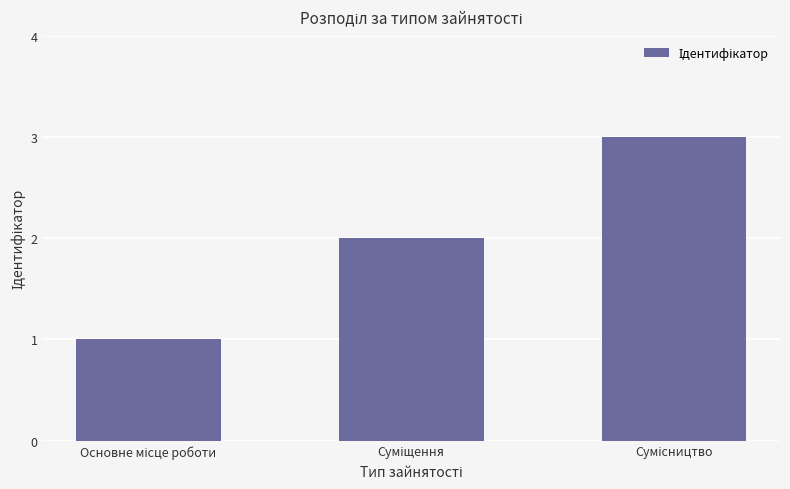

What is the maximum value shown in the chart?

3